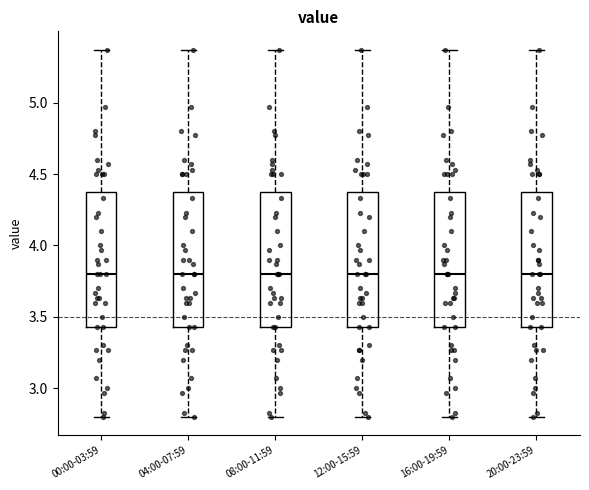

Reading left to right, read every box against the y-axis: the position of its median line, the range the box covers, and the ends of its whiskers. The values are not printed on the chart, so give them approximately, as read against the axis.

00:00-03:59: median 3.80, box 3.45 to 4.35, whiskers 2.80 to 5.35
04:00-07:59: median 3.80, box 3.45 to 4.35, whiskers 2.80 to 5.35
08:00-11:59: median 3.80, box 3.45 to 4.35, whiskers 2.80 to 5.35
12:00-15:59: median 3.80, box 3.45 to 4.35, whiskers 2.80 to 5.35
16:00-19:59: median 3.80, box 3.45 to 4.35, whiskers 2.80 to 5.35
20:00-23:59: median 3.80, box 3.45 to 4.35, whiskers 2.80 to 5.35